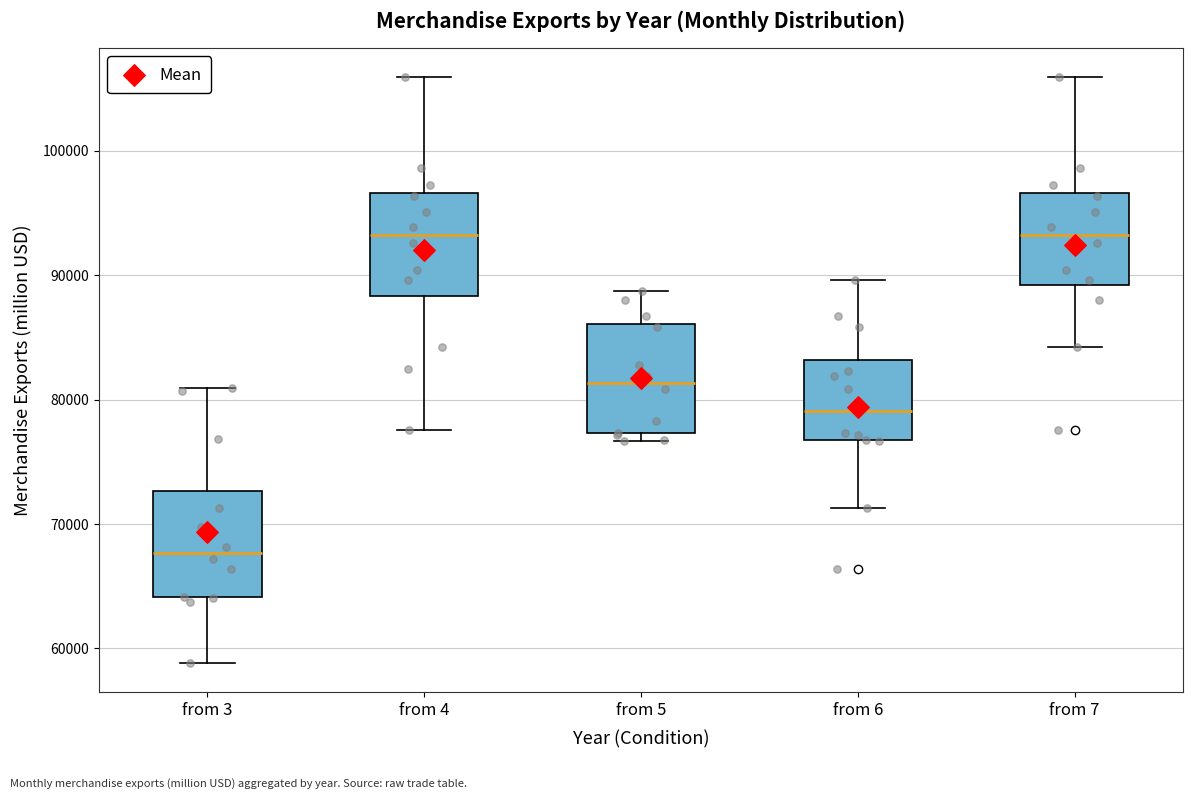

Which box's median line is the lowest?

from 3